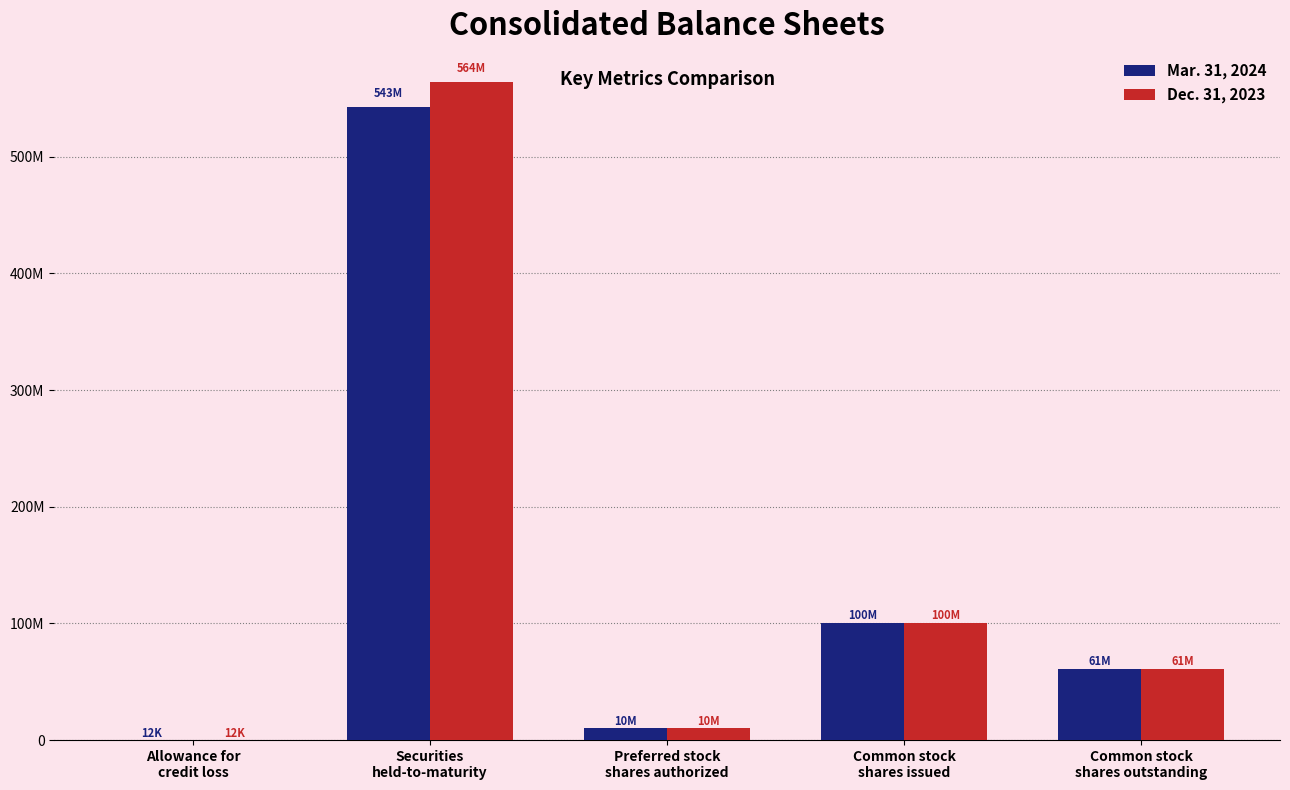

What are all the series names shown in the legend?

Mar. 31, 2024, Dec. 31, 2023